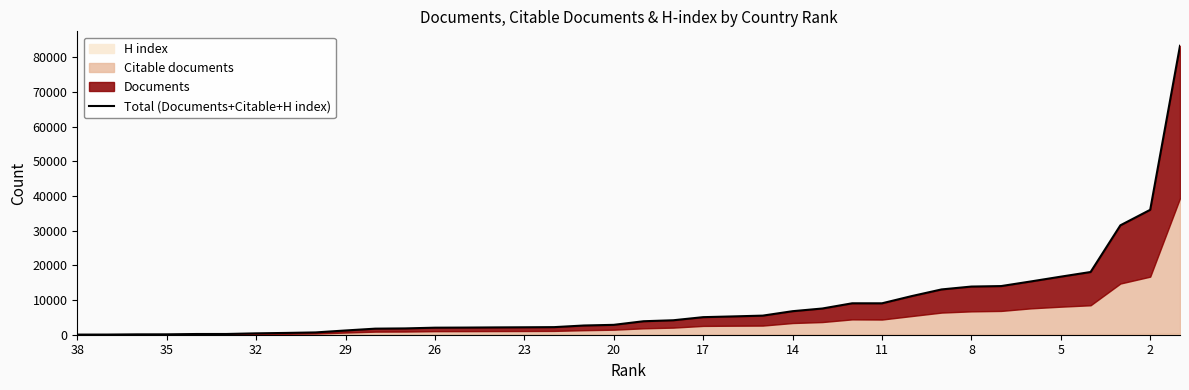

Does the chart display data point markers on the line(s)?

No